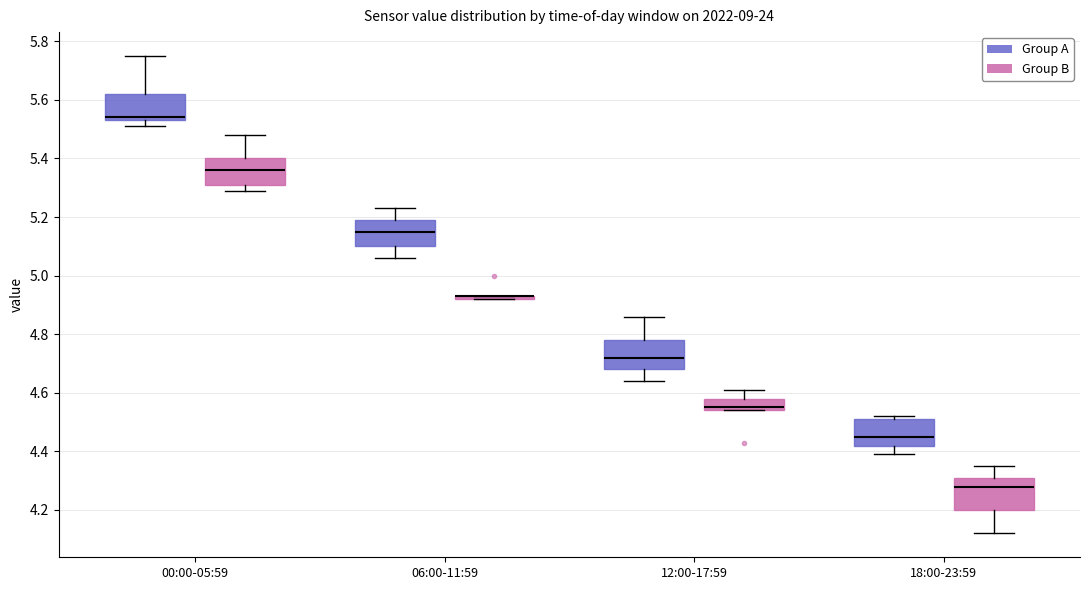

Where is the upper edge of the box for 18:00-23:59 (Group B) on the y-axis? The values are not printed on the chart, so give them approximately, as read against the axis.

4.32